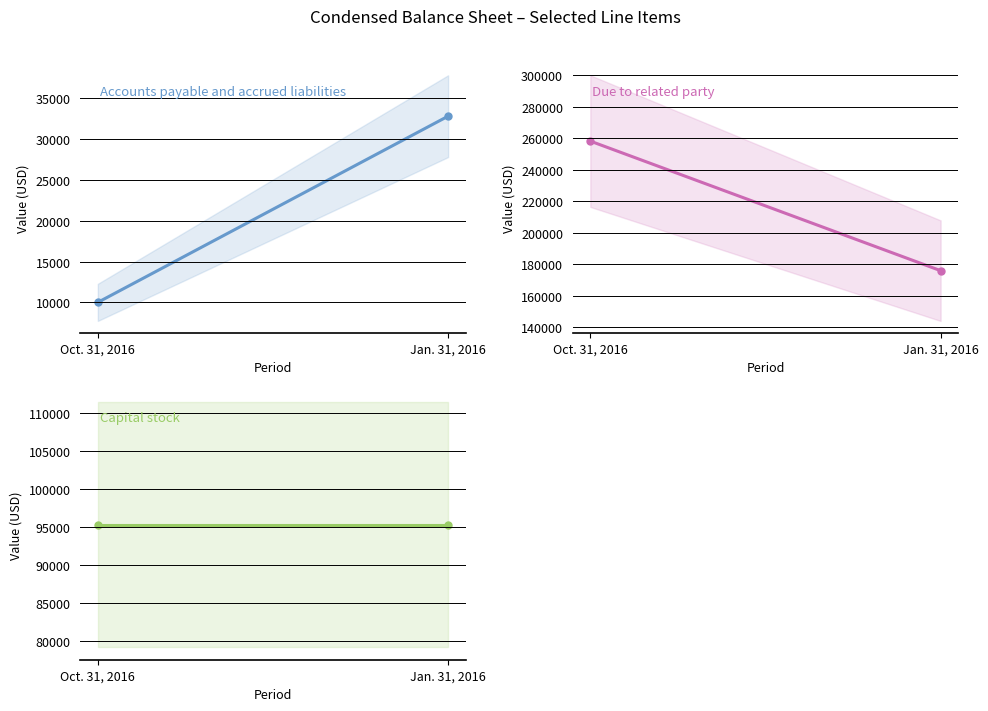

What is the label of the 2nd point from the right?

Oct. 31, 2016